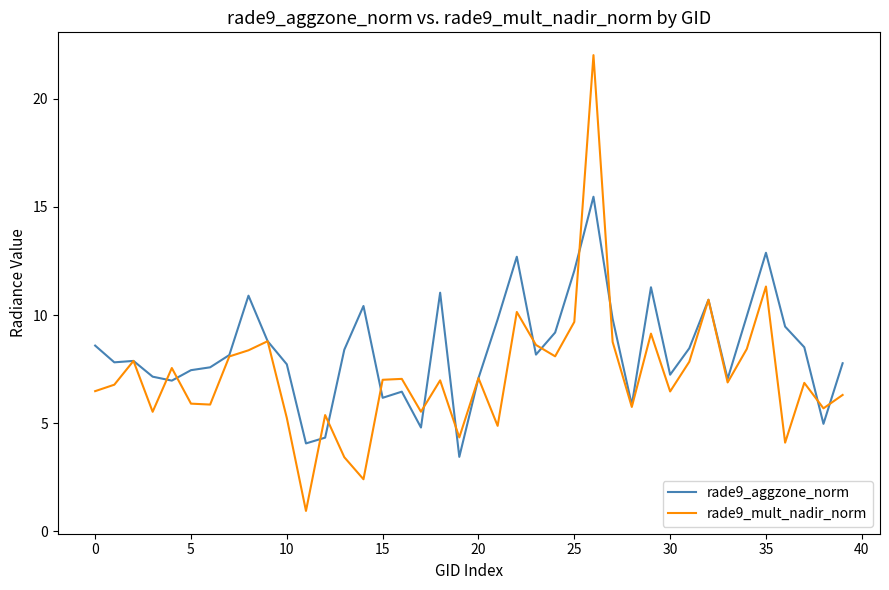

List the series in order of their overall mean, highest first.

rade9_aggzone_norm, rade9_mult_nadir_norm